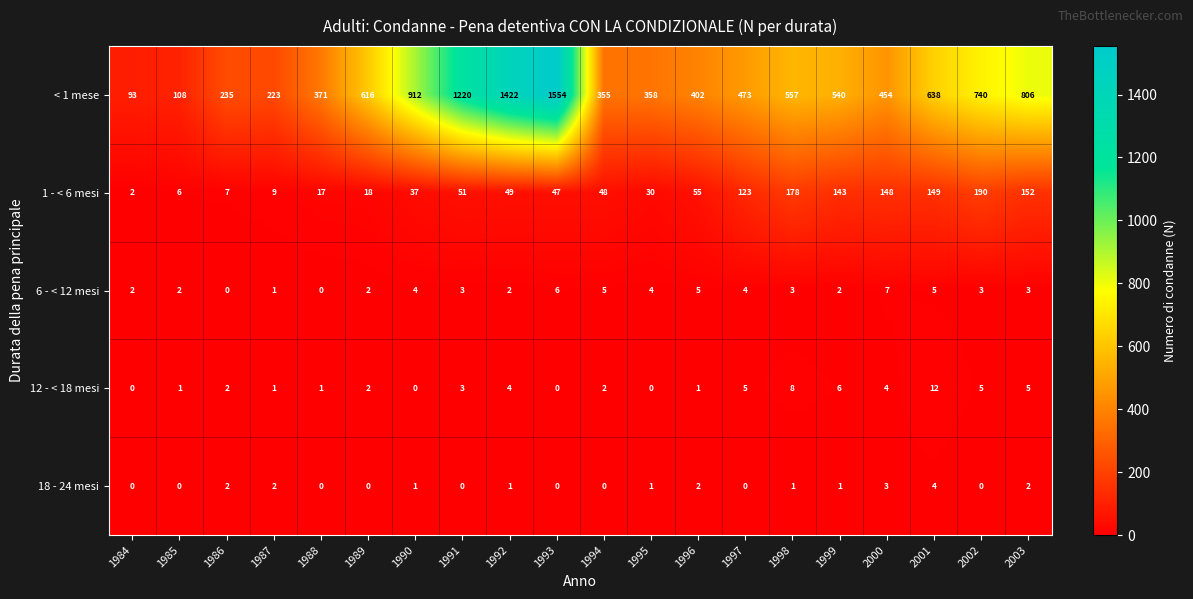

What is the sum of all 12 - < 18 mesi values?

62